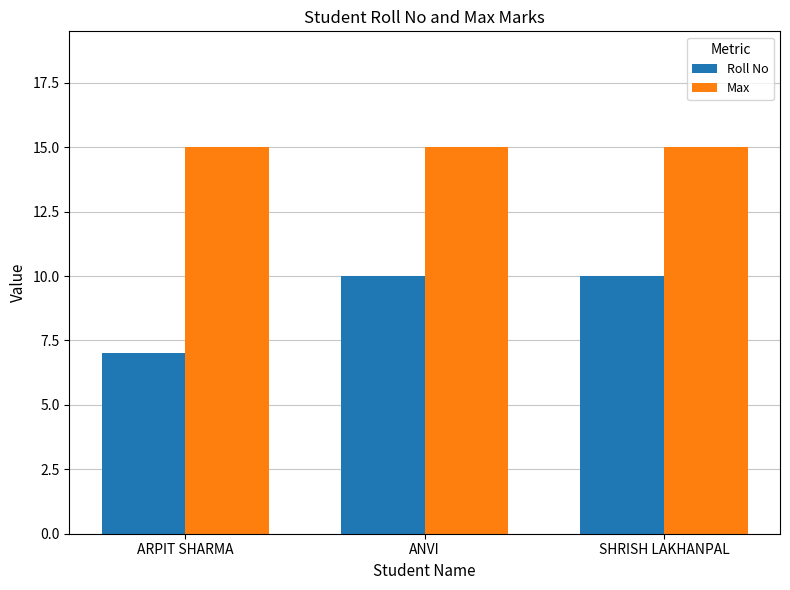

Read the Max value at ANVI.

15